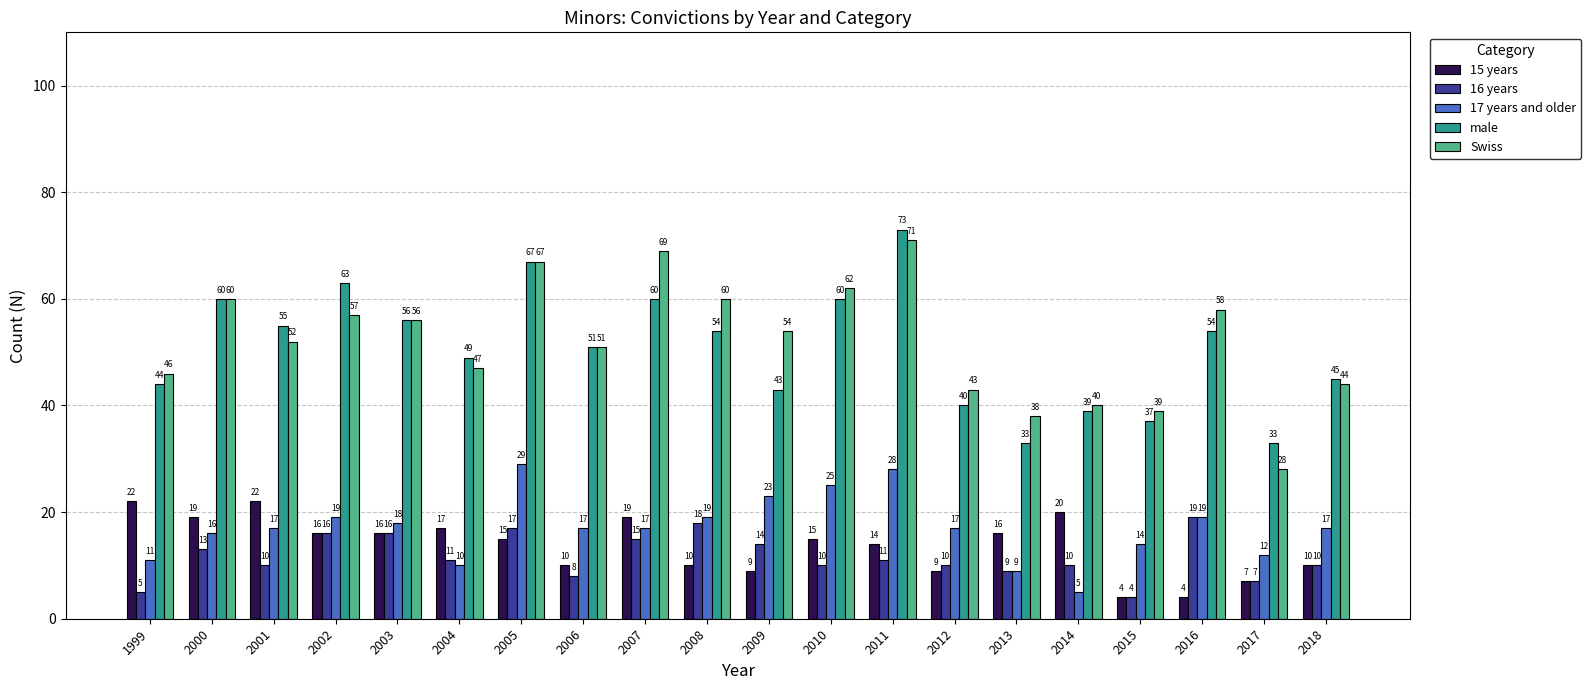

What is the total value across all series at 2000?

168